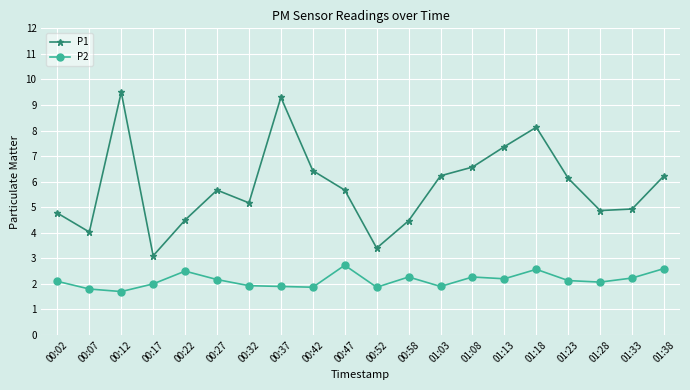

Which series has the largest total across all categories?

P1